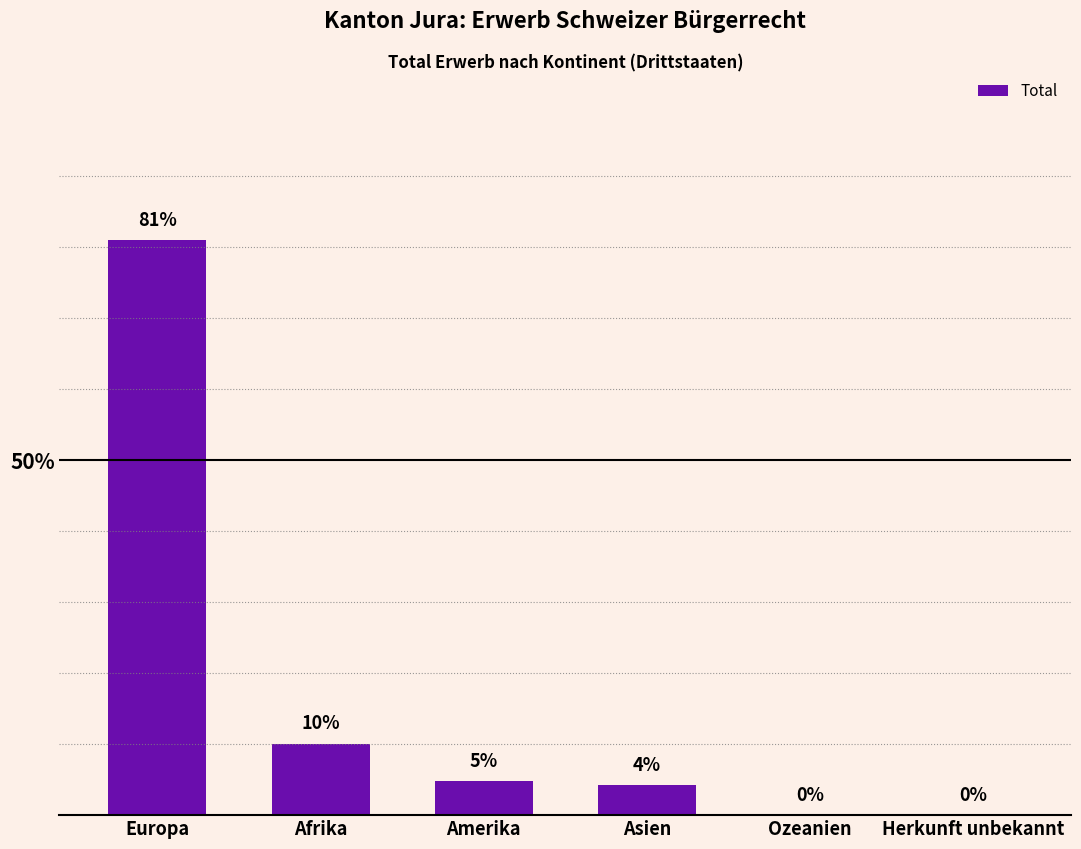

Where is the data nearest to the value 40?

Afrika